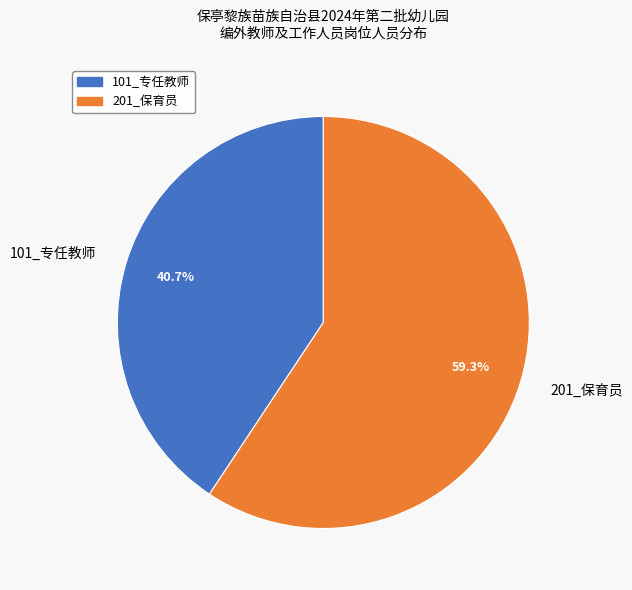

To the nearest percent, what is the difference between the largest and smallest slice percentages?

19%